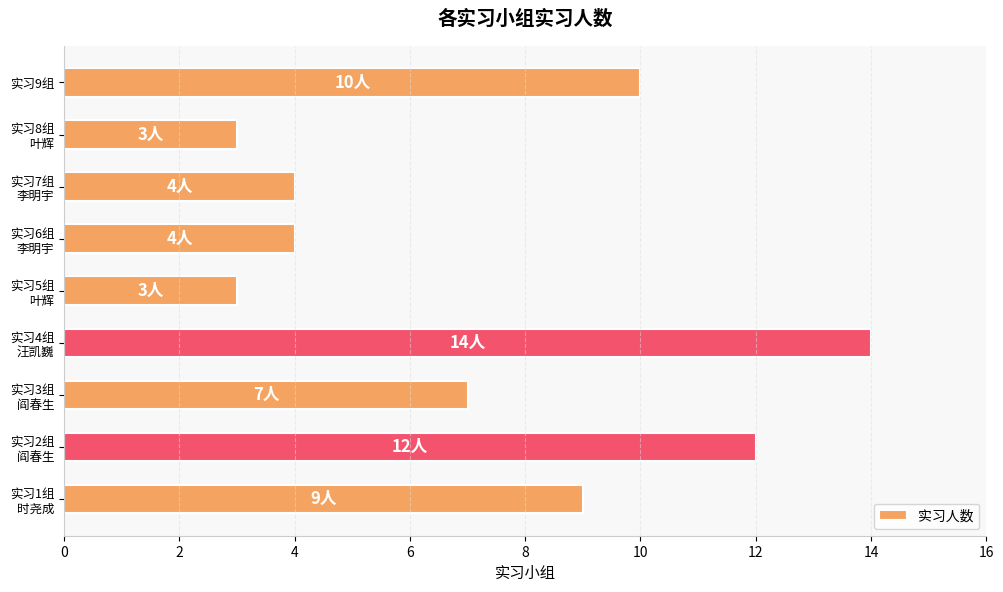

What is the average value?

7